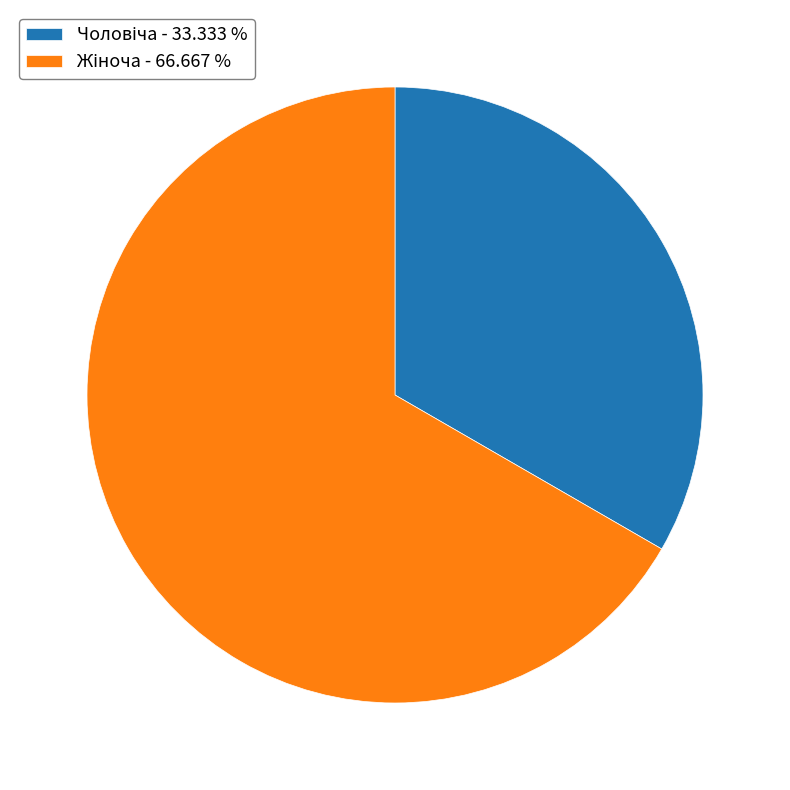

Which slice is the largest?

Жіноча